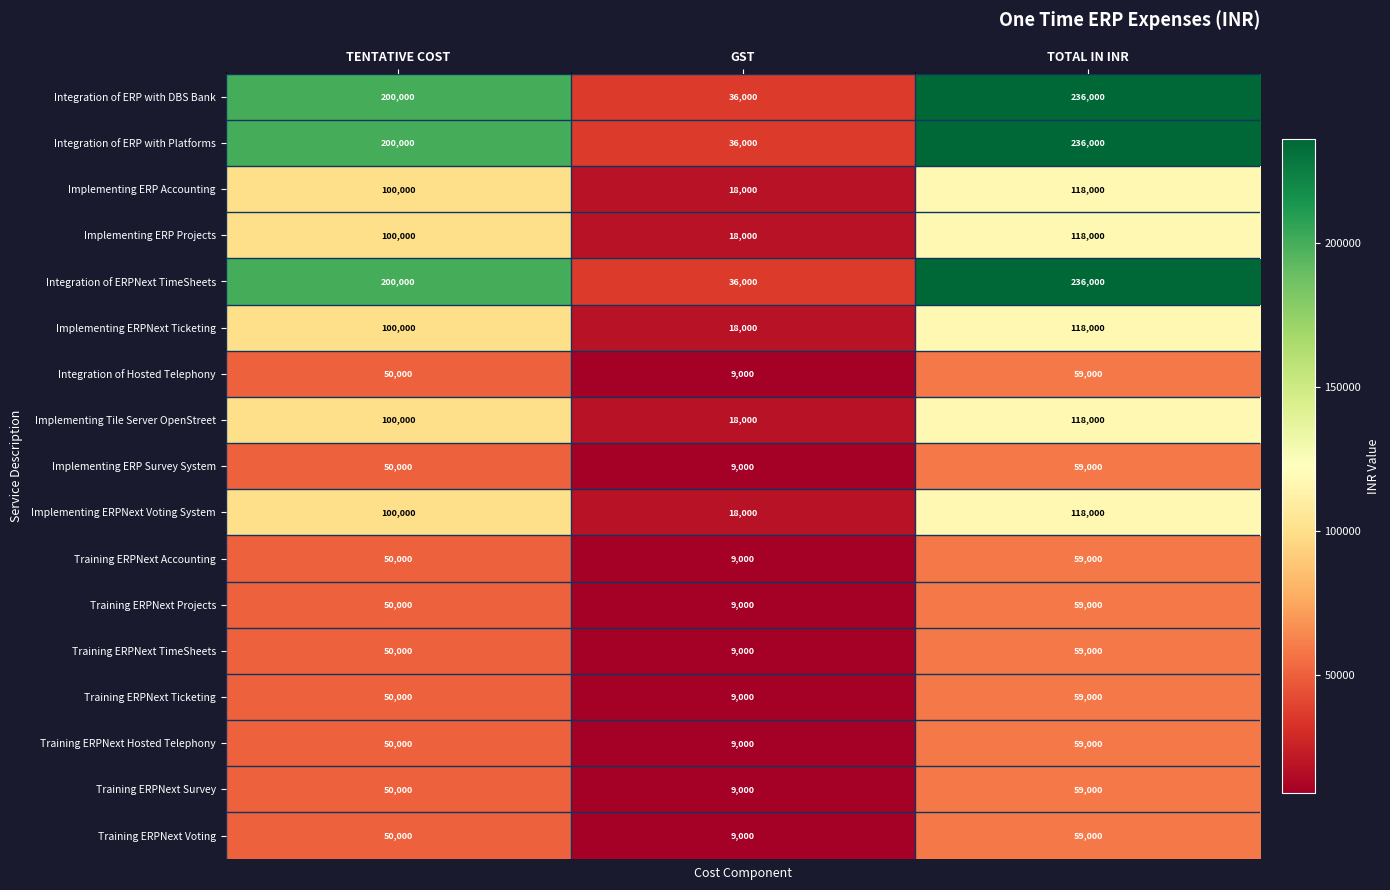

What is the average value of the Implementing ERPNext Ticketing series?

78667